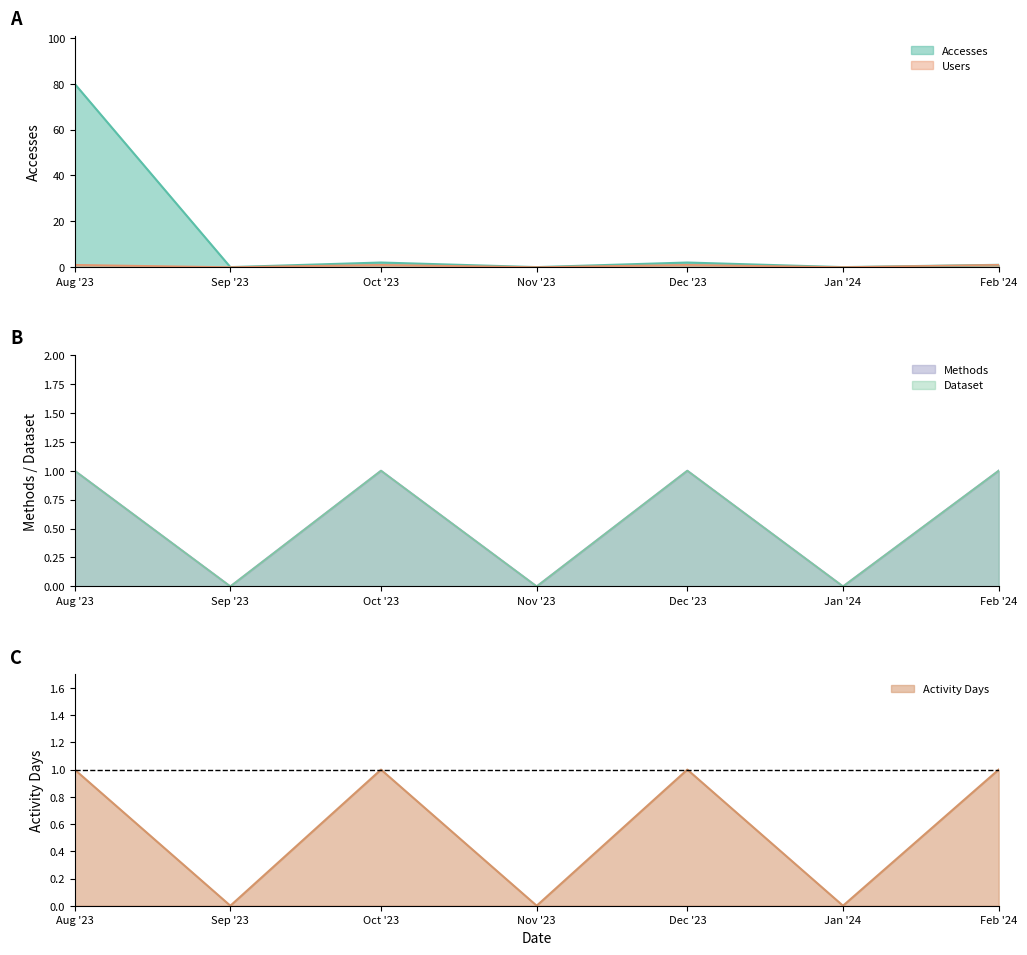

Which series has the widest spread of values?

Accesses